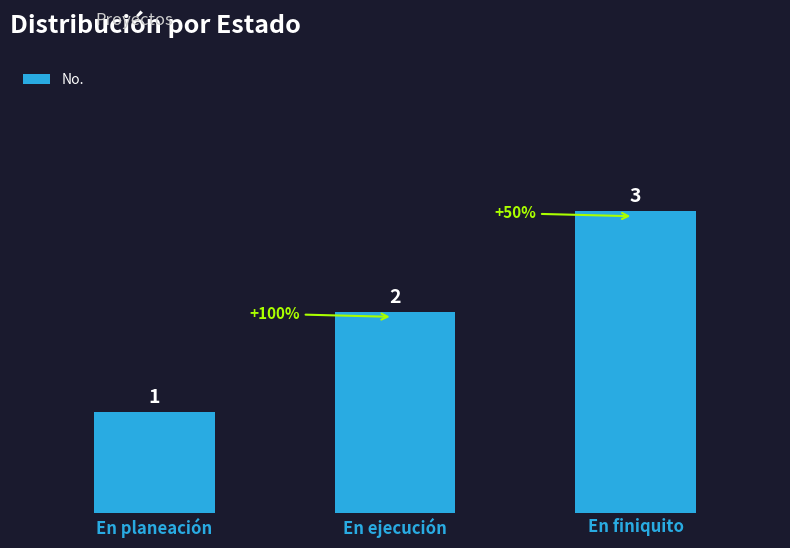

At which category does the chart reach its minimum across all series?

En planeación